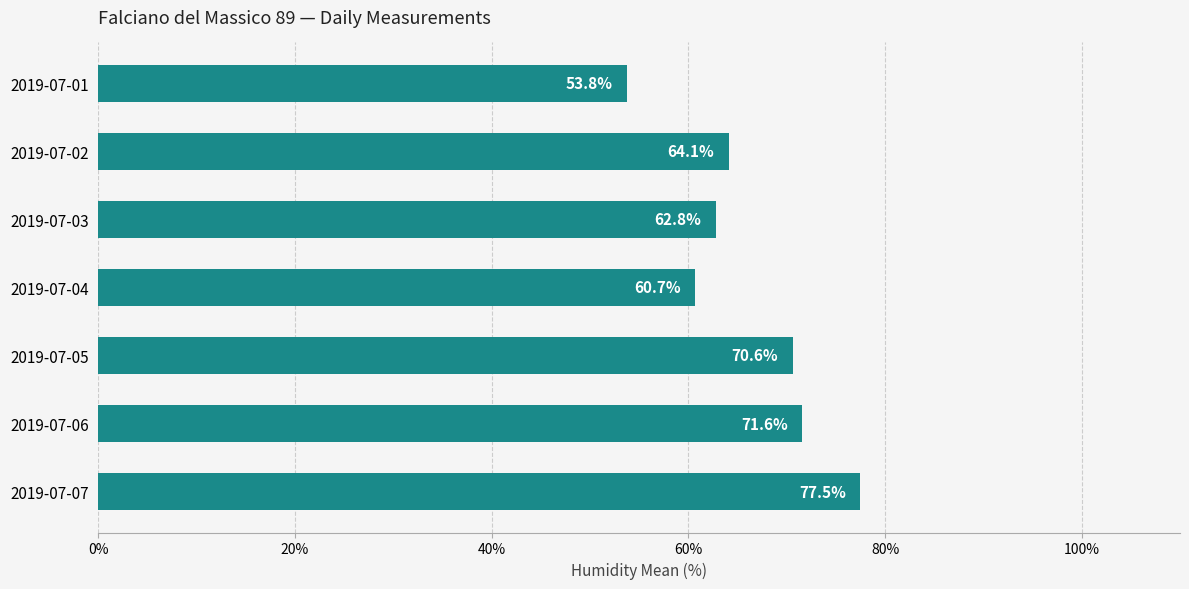

At which label is the value closest to 65?

2019-07-02